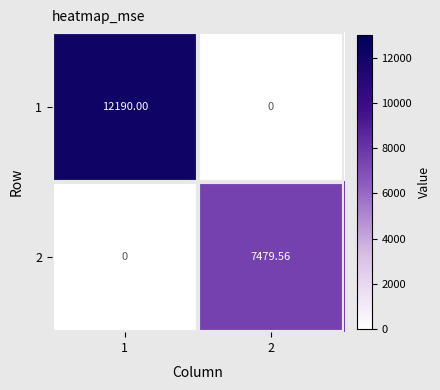

Count the number of categories in the chart.

2